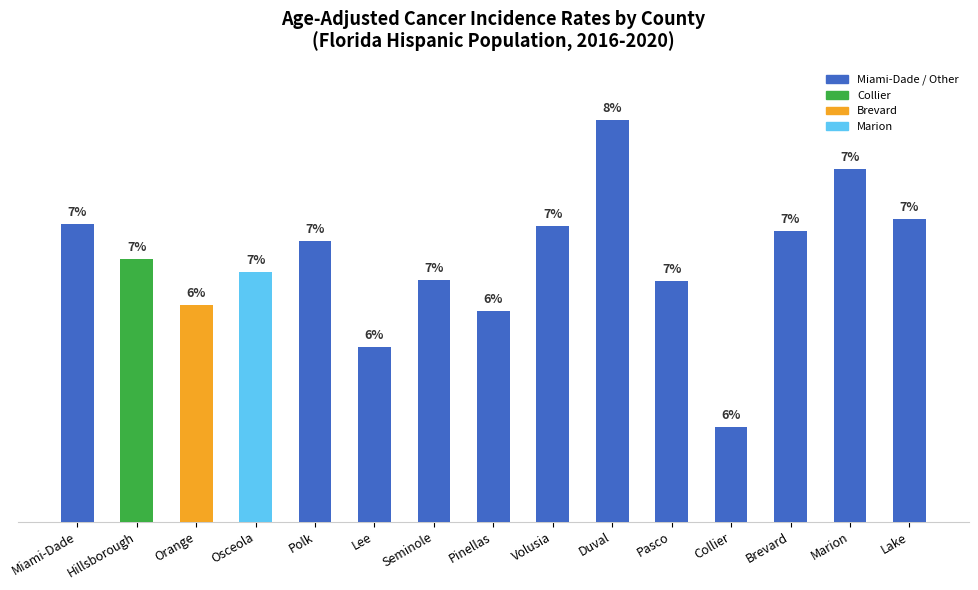

Reading left to right, transcribe all the data shown in this chart.

397.3	383.4	365.4	378.3	390.6	348.9	375.0	362.8	396.4	438.4	374.9	317.4	394.6	419.0	399.2